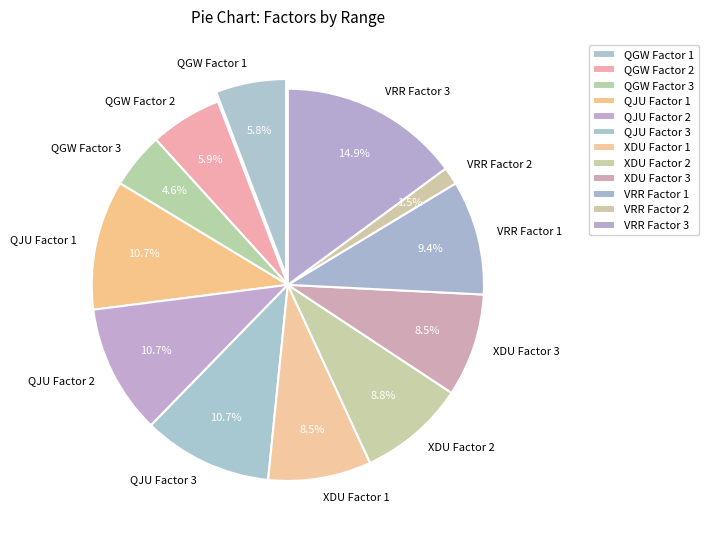

What percentage is the XDU Factor 2 slice, to the nearest percent?

9%